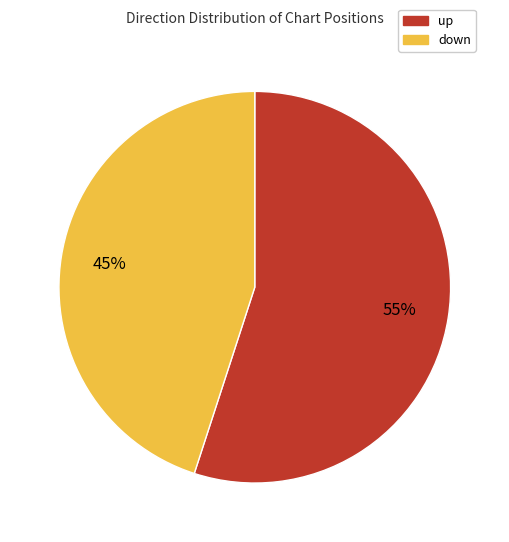

Between up and down, which is larger?

up